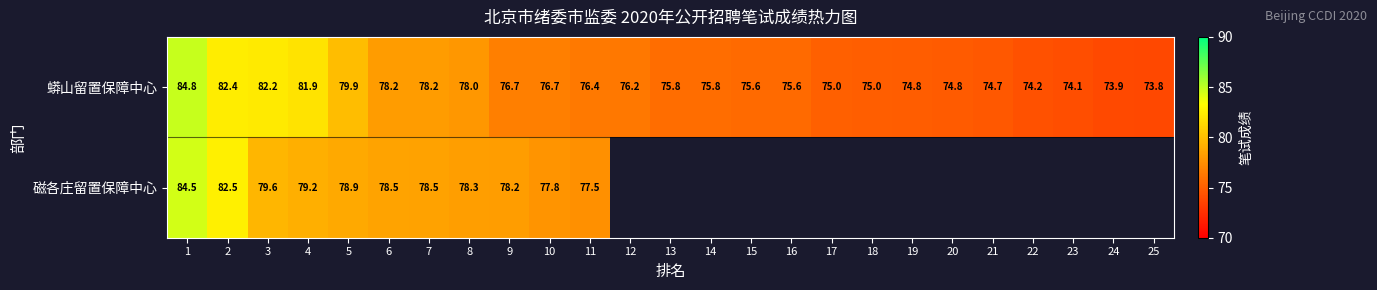

What is the difference between the 磁各庄留置保障中心 values at 3 and 2?

2.9